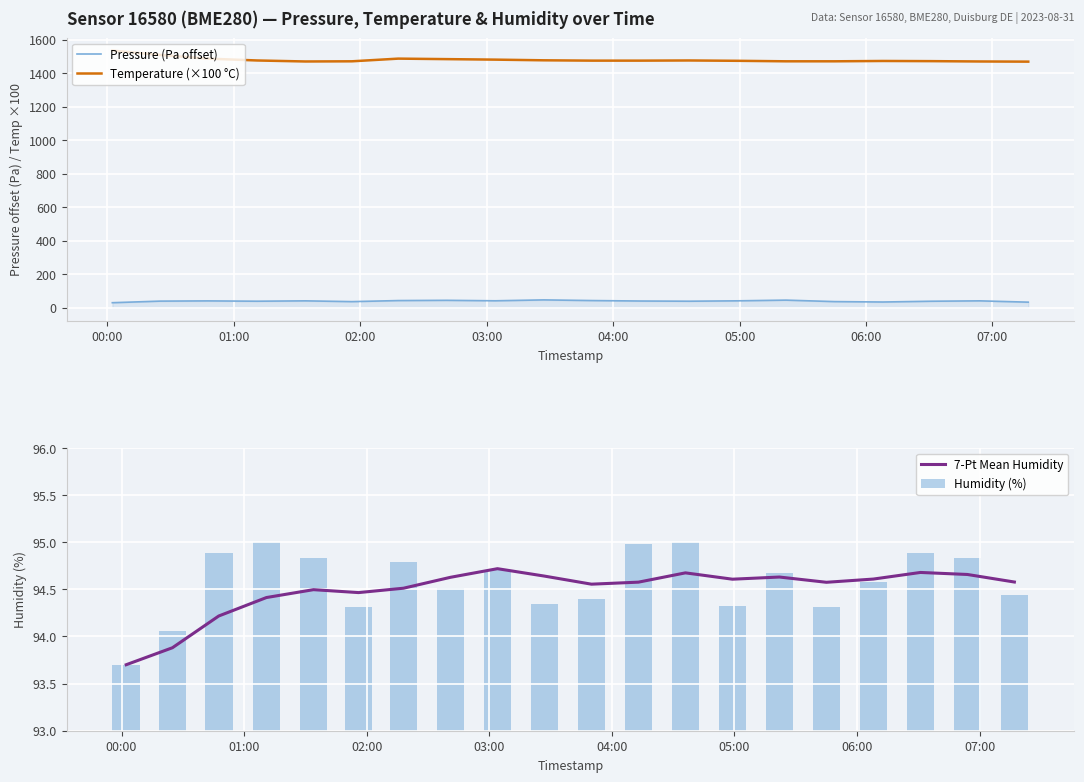

What is the maximum value for Temperature (×100 °C)?

1534.0